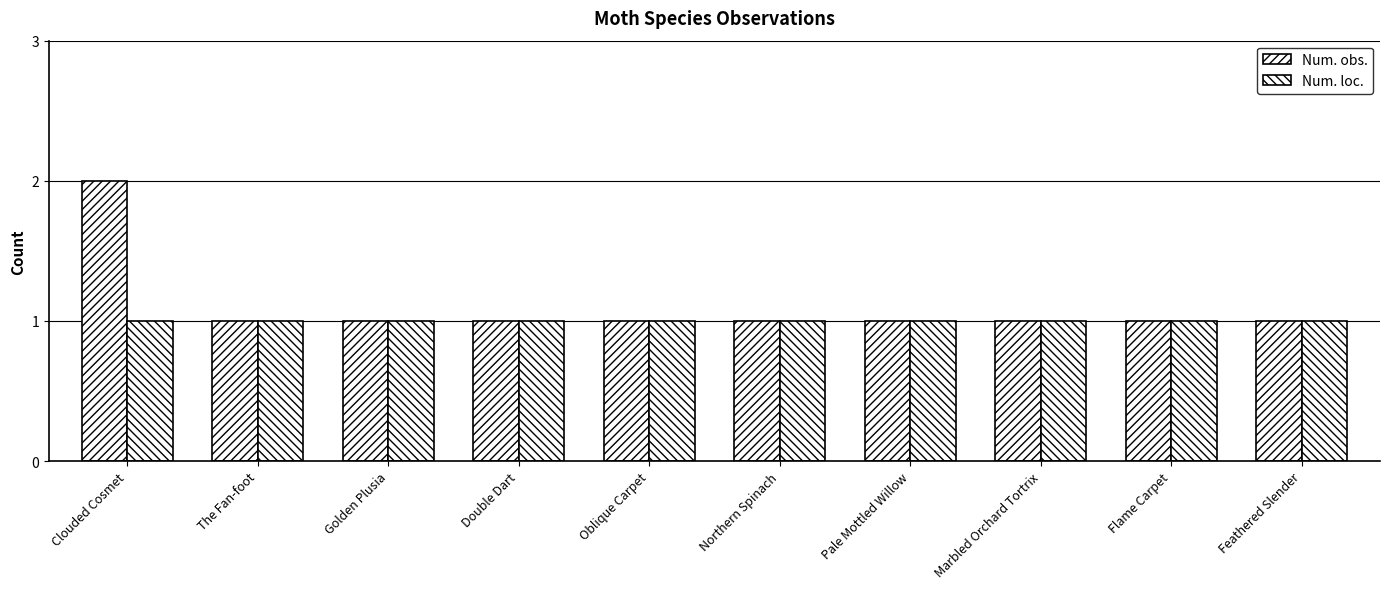

Reading left to right, extract all data points from this chart.

Num. obs.: Clouded Cosmet=2	The Fan-foot=1	Golden Plusia=1	Double Dart=1	Oblique Carpet=1	Northern Spinach=1	Pale Mottled Willow=1	Marbled Orchard Tortrix=1	Flame Carpet=1	Feathered Slender=1
Num. loc.: Clouded Cosmet=1	The Fan-foot=1	Golden Plusia=1	Double Dart=1	Oblique Carpet=1	Northern Spinach=1	Pale Mottled Willow=1	Marbled Orchard Tortrix=1	Flame Carpet=1	Feathered Slender=1